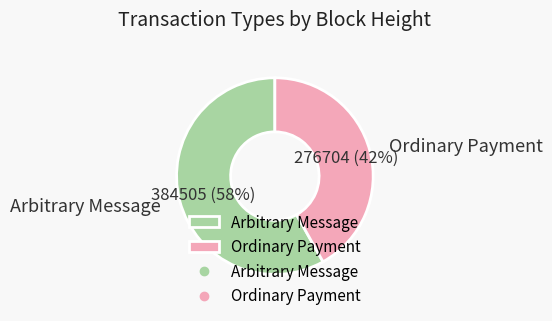

Rank the categories by value from lowest to highest.

Ordinary Payment, Arbitrary Message